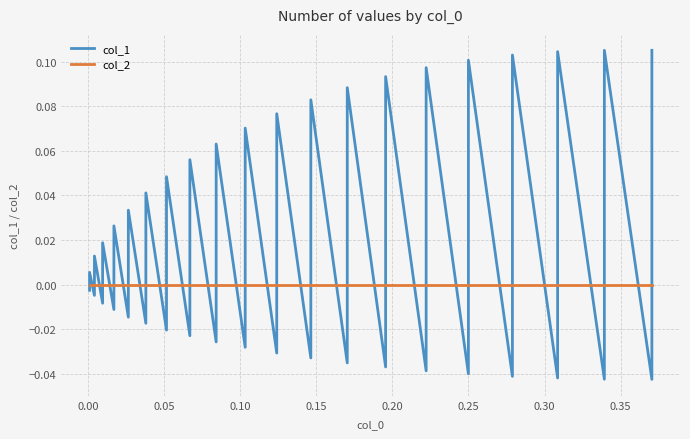

How many lines are shown in the chart?

2